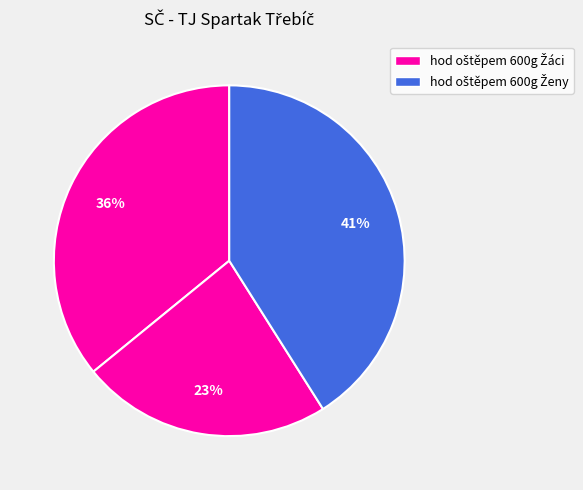

Rank the categories by value from lowest to highest.

hod oštěpem 600g Žáci (Tuček), hod oštěpem 600g Žáci (Svoboda), hod oštěpem 600g Ženy